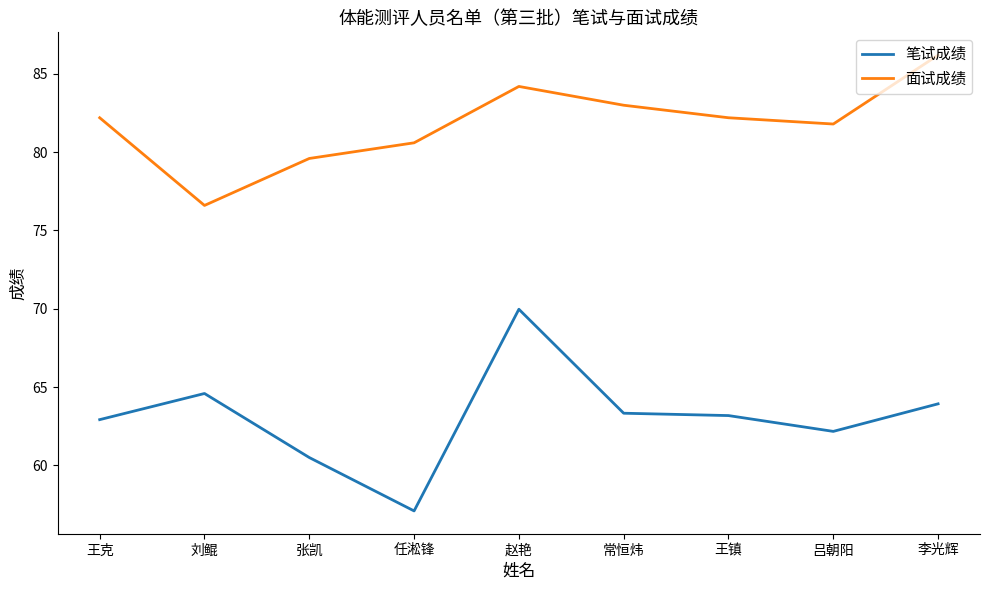

Is it true that 面试成绩 equals 80.6 at 任淞锋?

True